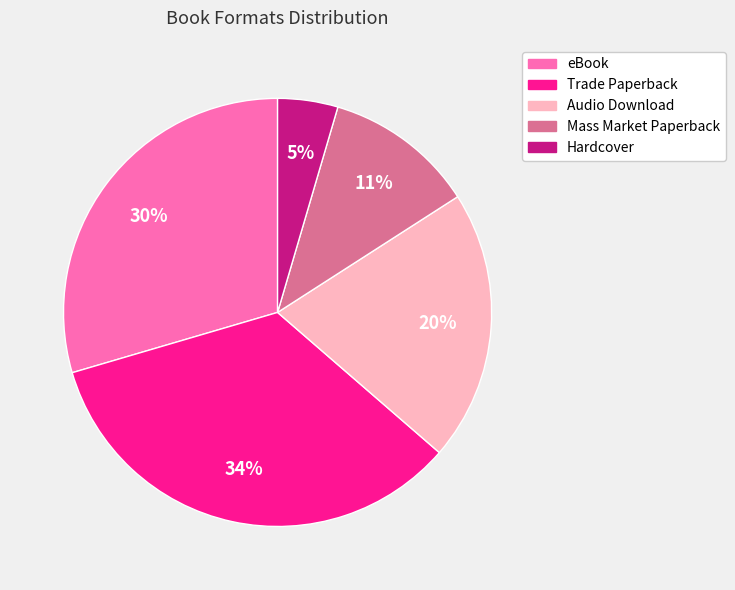

Do Mass Market Paperback and Audio Download together represent more than half of the pie?

No